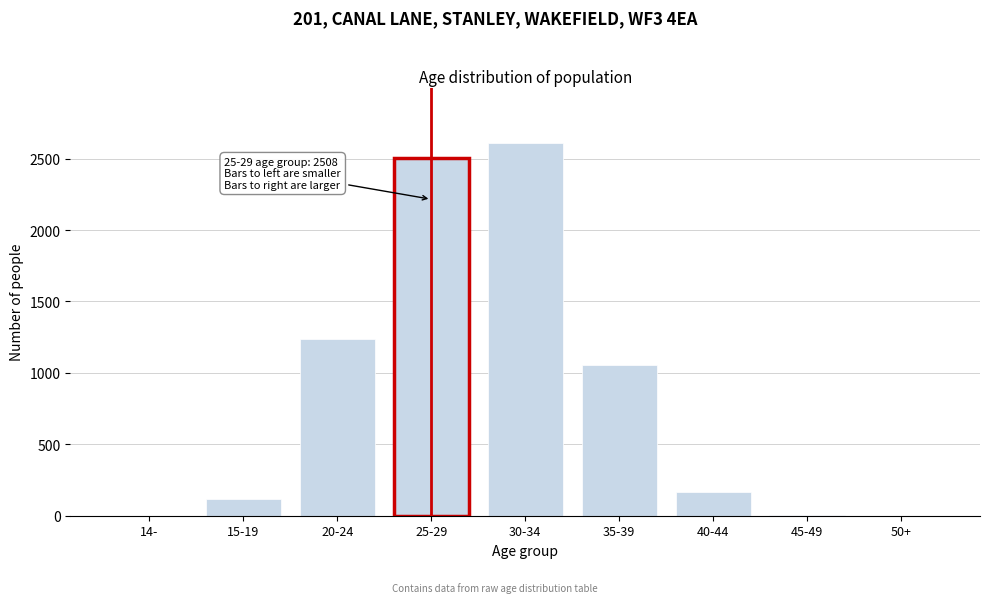

What is the greatest value displayed?

2607